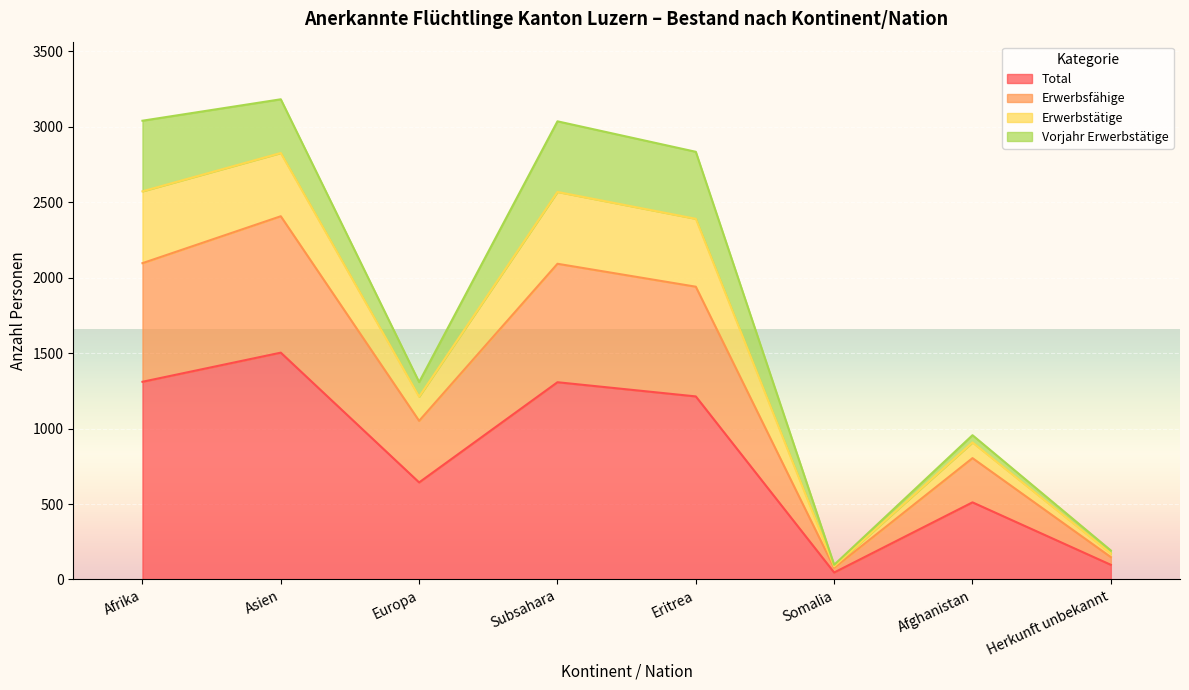

Is the value of Erwerbstätige at Europa greater than the value of Total at Herkunft unbekannt?

Yes